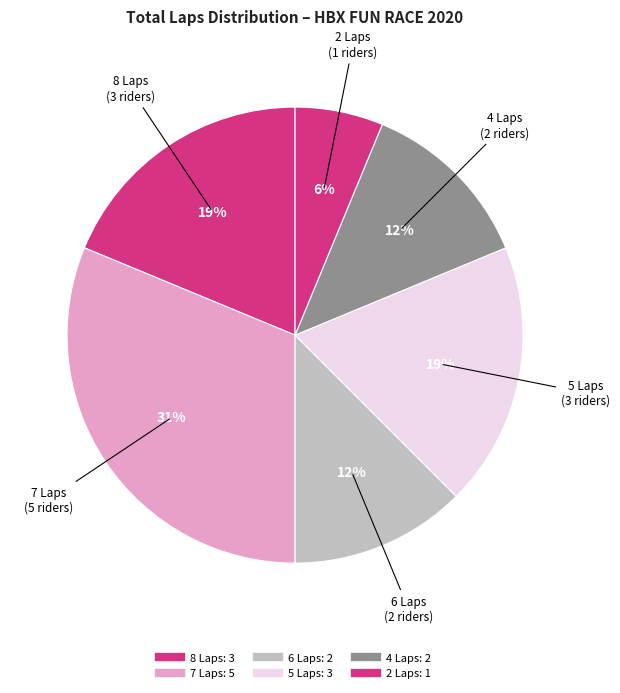

How many slices are in this pie chart?

6